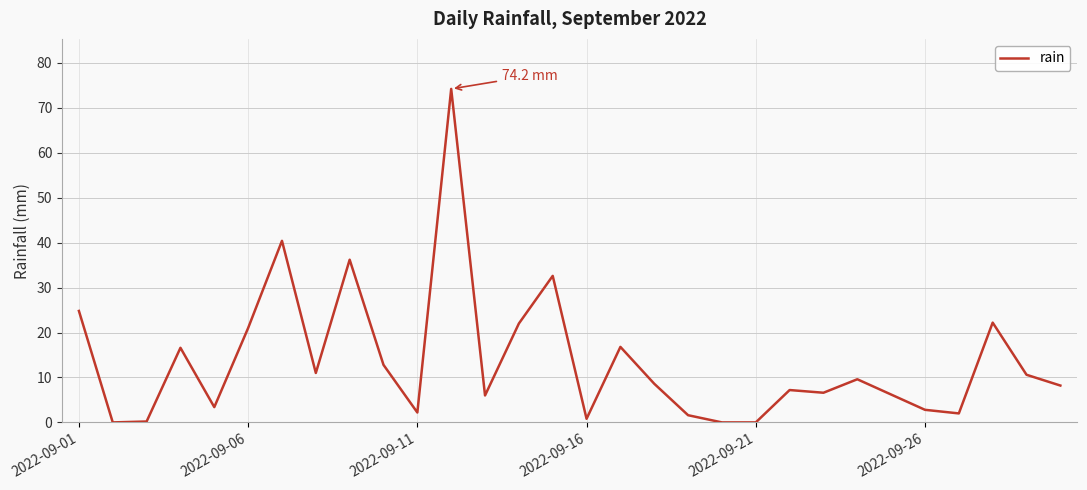

What is the greatest value displayed?

74.2